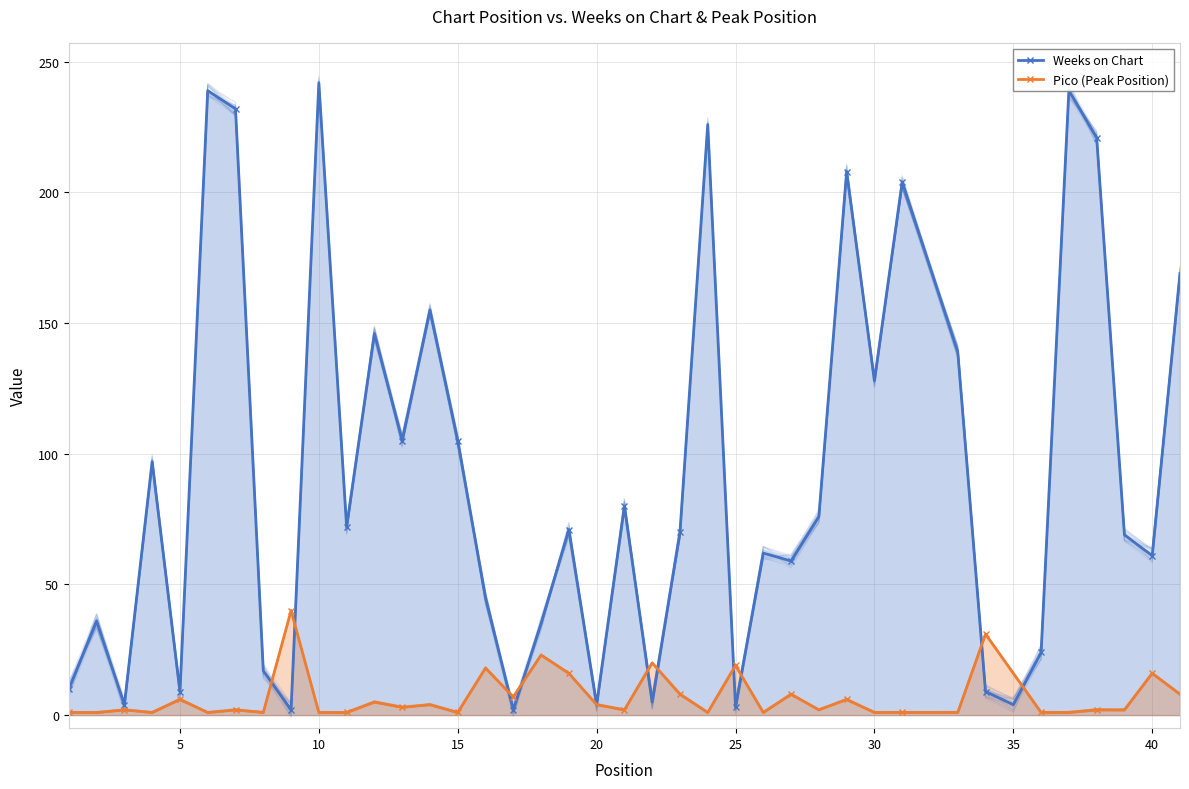

How many series are shown in this chart?

2